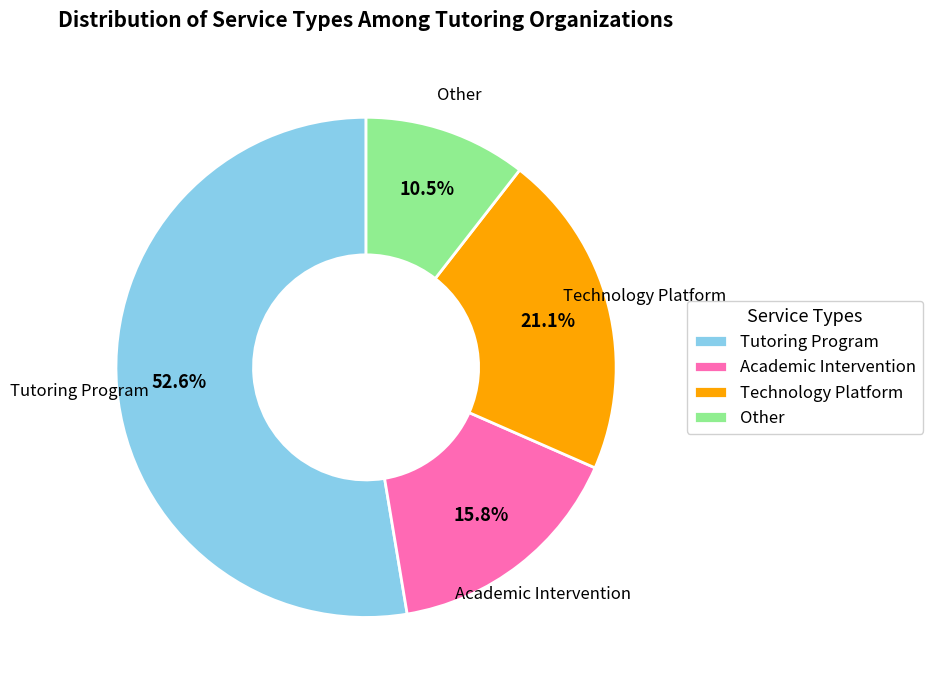

Which has a higher value, Academic Intervention or Technology Platform?

Technology Platform